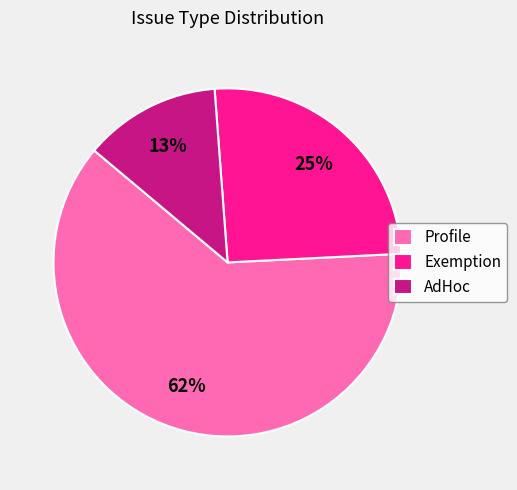

What percentage is the AdHoc slice, to the nearest percent?

13%